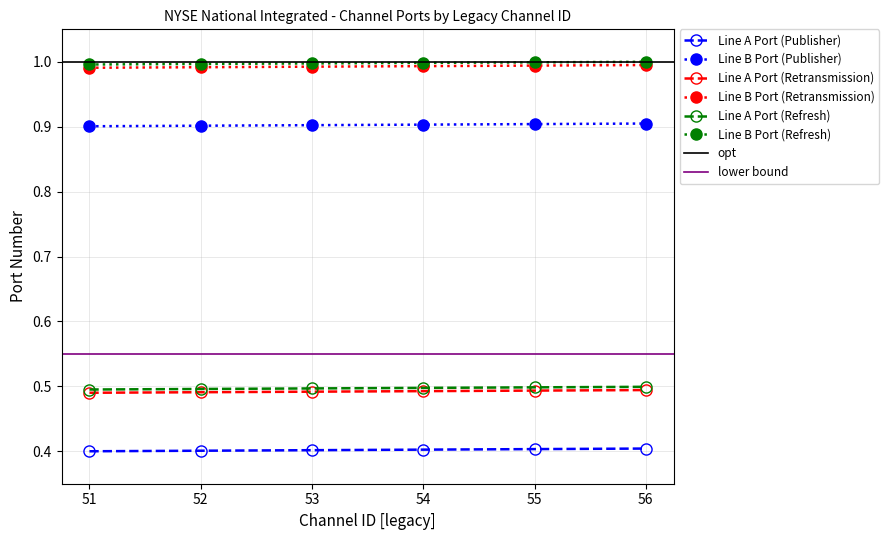

At how many categories does at least one series exceed 0?

6